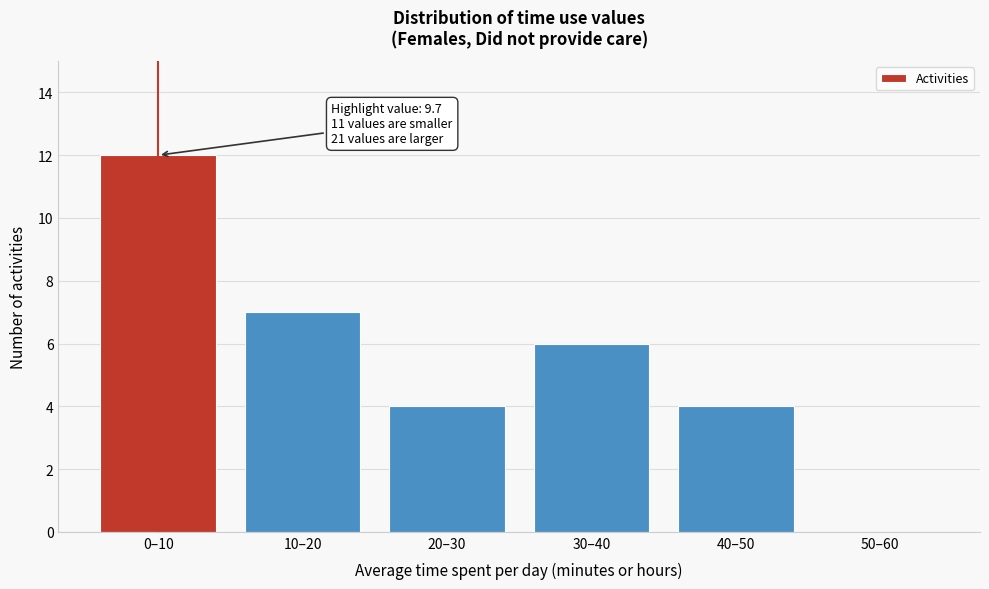

Reading left to right, list all the values displayed in this chart.

0–10=12	10–20=7	20–30=4	30–40=6	40–50=4	50–60=0